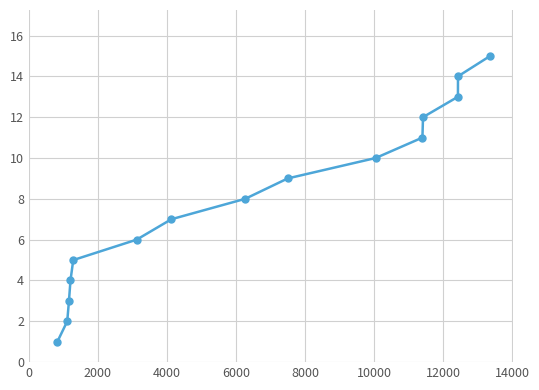

What is the maximum value shown in the chart?

15